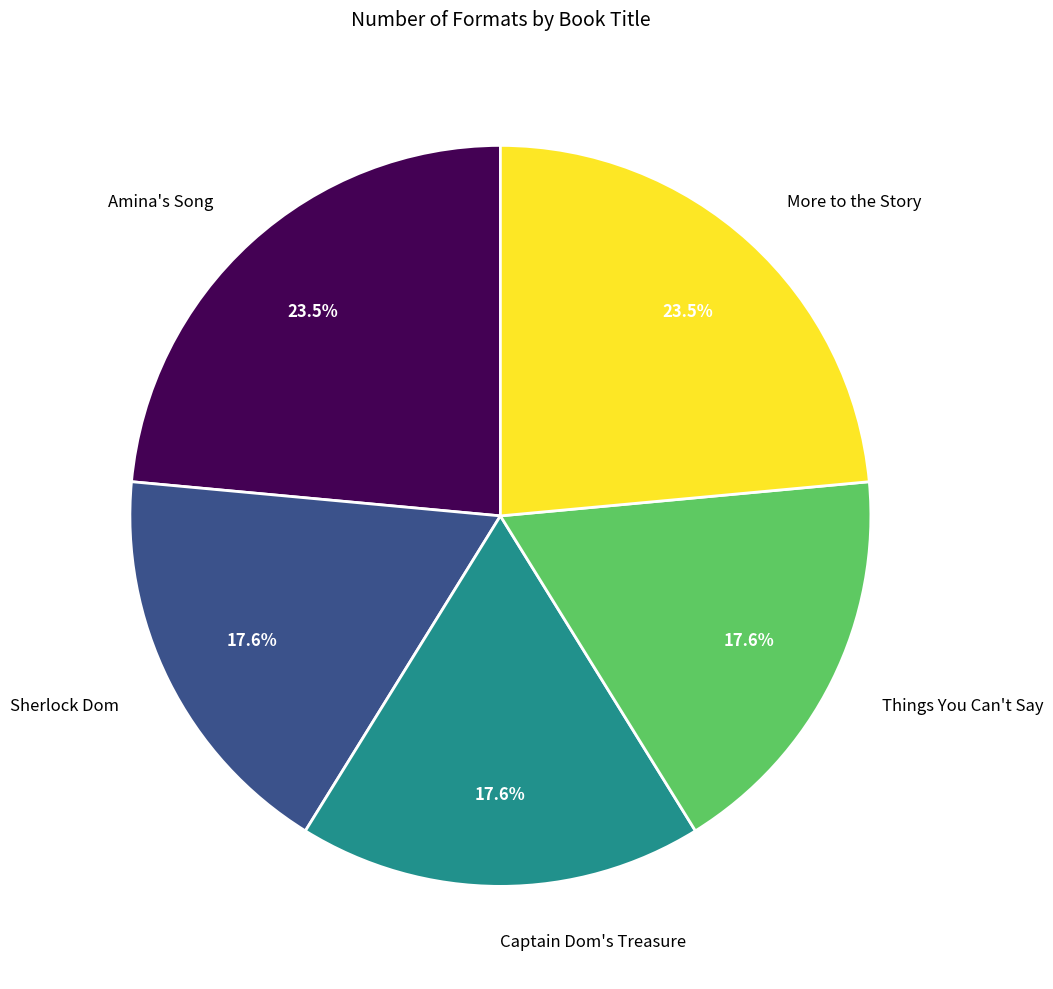

Is Amina's Song the majority of the pie?

No